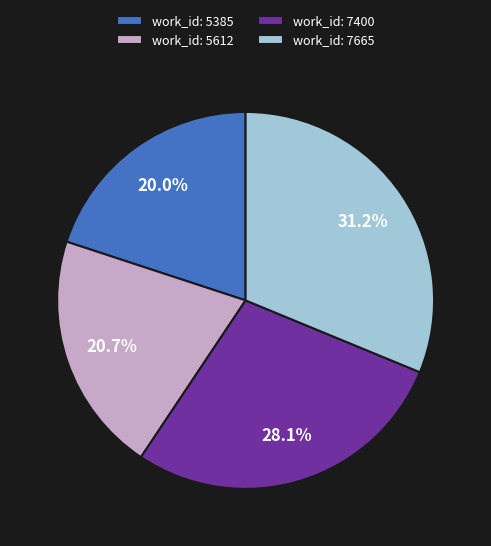

What percentage do work_id: 5612 and work_id: 7400 together represent?

48.8%